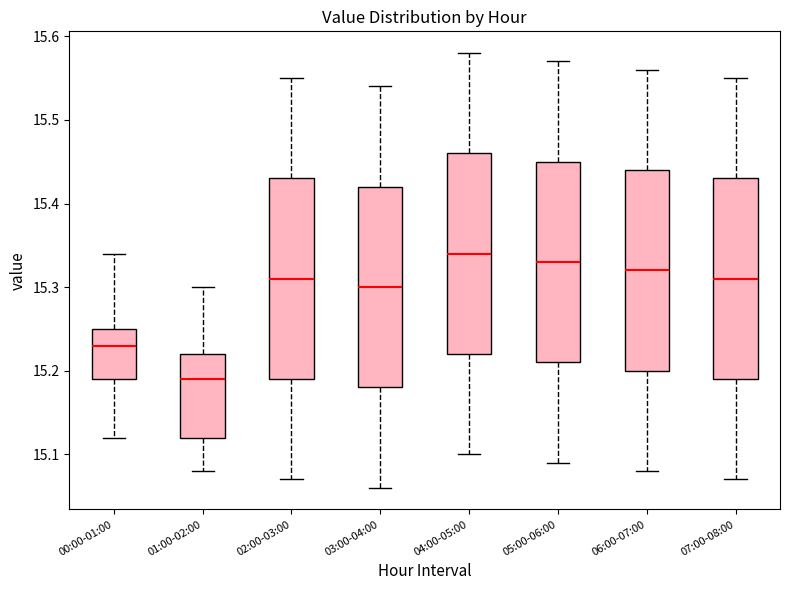

Reading left to right, read every box against the y-axis: the position of its median line, the range the box covers, and the ends of its whiskers. The values are not printed on the chart, so give them approximately, as read against the axis.

00:00-01:00: median 15.23, box 15.19 to 15.25, whiskers 15.12 to 15.34
01:00-02:00: median 15.19, box 15.12 to 15.22, whiskers 15.08 to 15.30
02:00-03:00: median 15.31, box 15.19 to 15.43, whiskers 15.07 to 15.55
03:00-04:00: median 15.30, box 15.18 to 15.42, whiskers 15.06 to 15.54
04:00-05:00: median 15.34, box 15.22 to 15.46, whiskers 15.10 to 15.58
05:00-06:00: median 15.33, box 15.21 to 15.45, whiskers 15.09 to 15.57
06:00-07:00: median 15.32, box 15.20 to 15.44, whiskers 15.08 to 15.56
07:00-08:00: median 15.31, box 15.19 to 15.43, whiskers 15.07 to 15.55